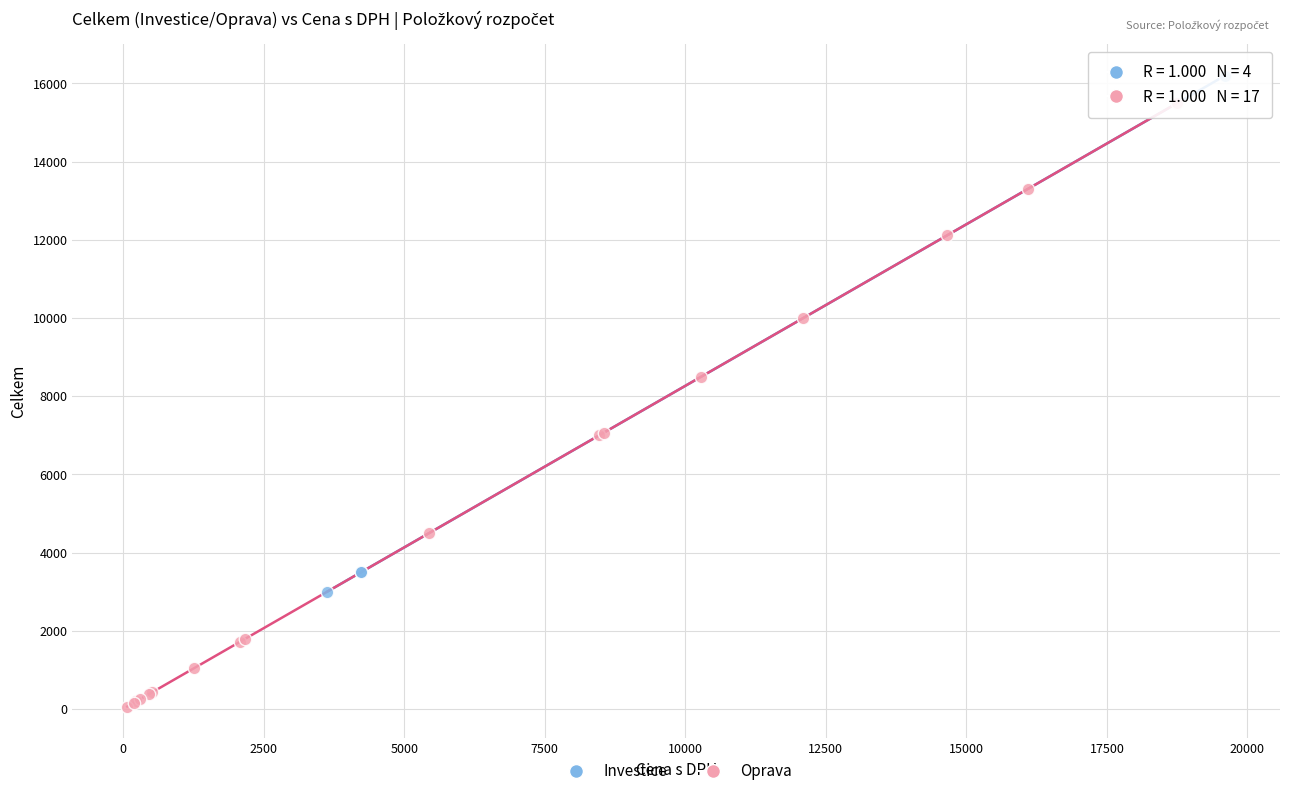

What are all the series names shown in the legend?

Investice, Oprava